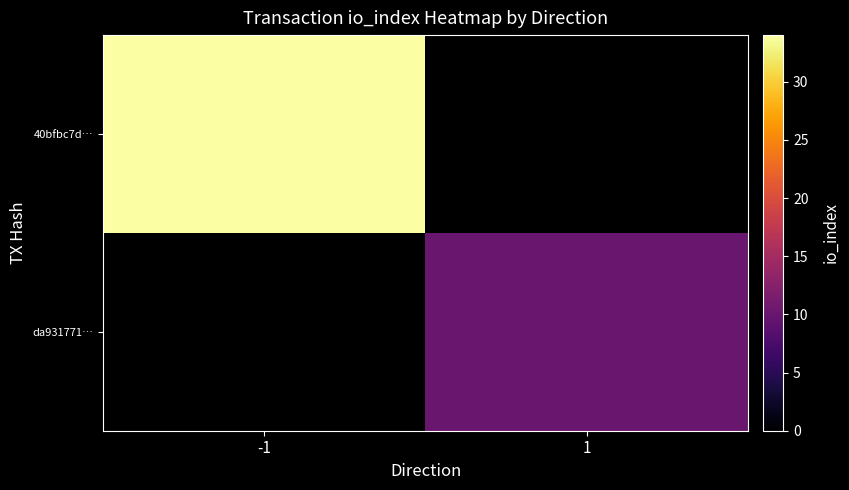

Is it true that da931771… equals 10.0 at 1?

True